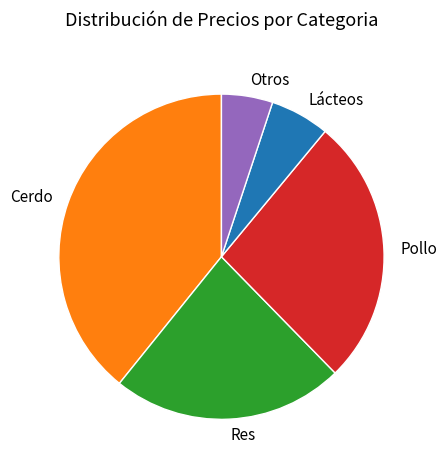

Is there a majority slice in this chart?

No